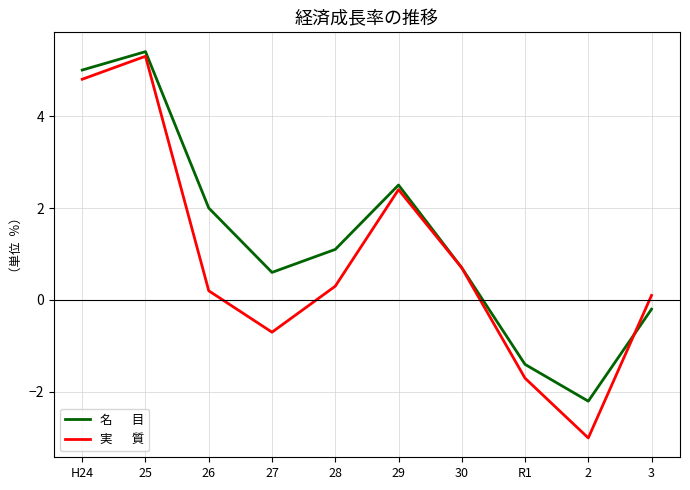

What position from the right is H24?

10